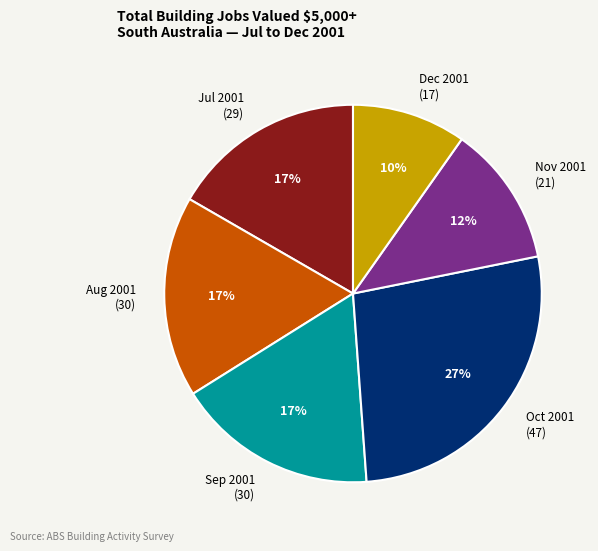

Which category has the smallest portion of the pie?

Dec 2001 (17)